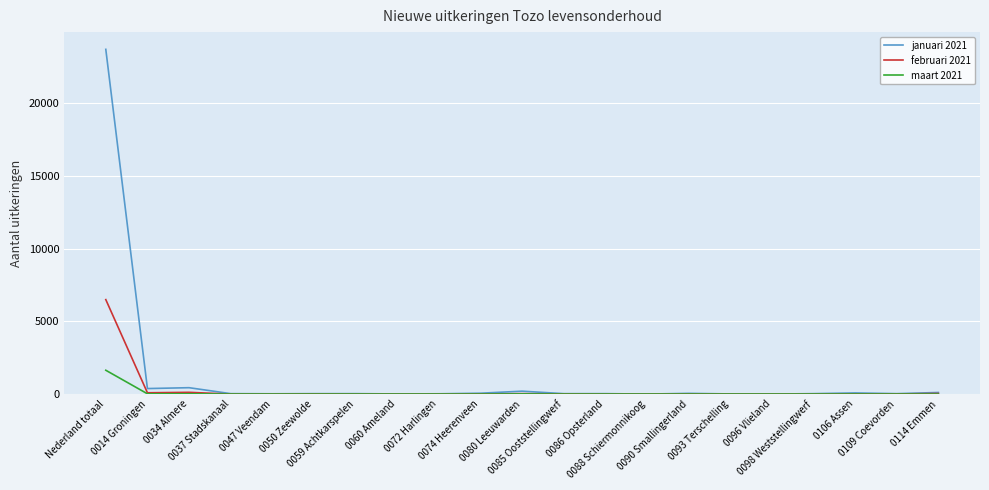

What is the maximum value shown in the chart?

23720